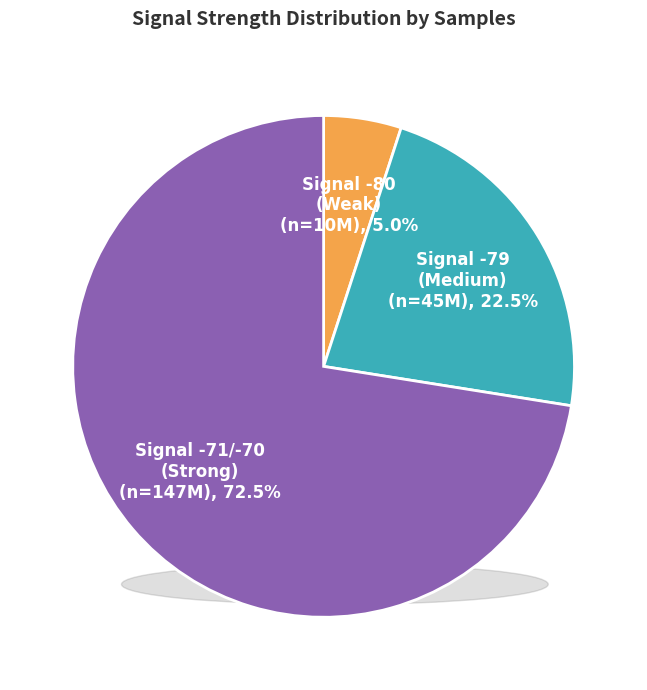

Does Signal -80 (Weak) account for over 50% of the chart?

No